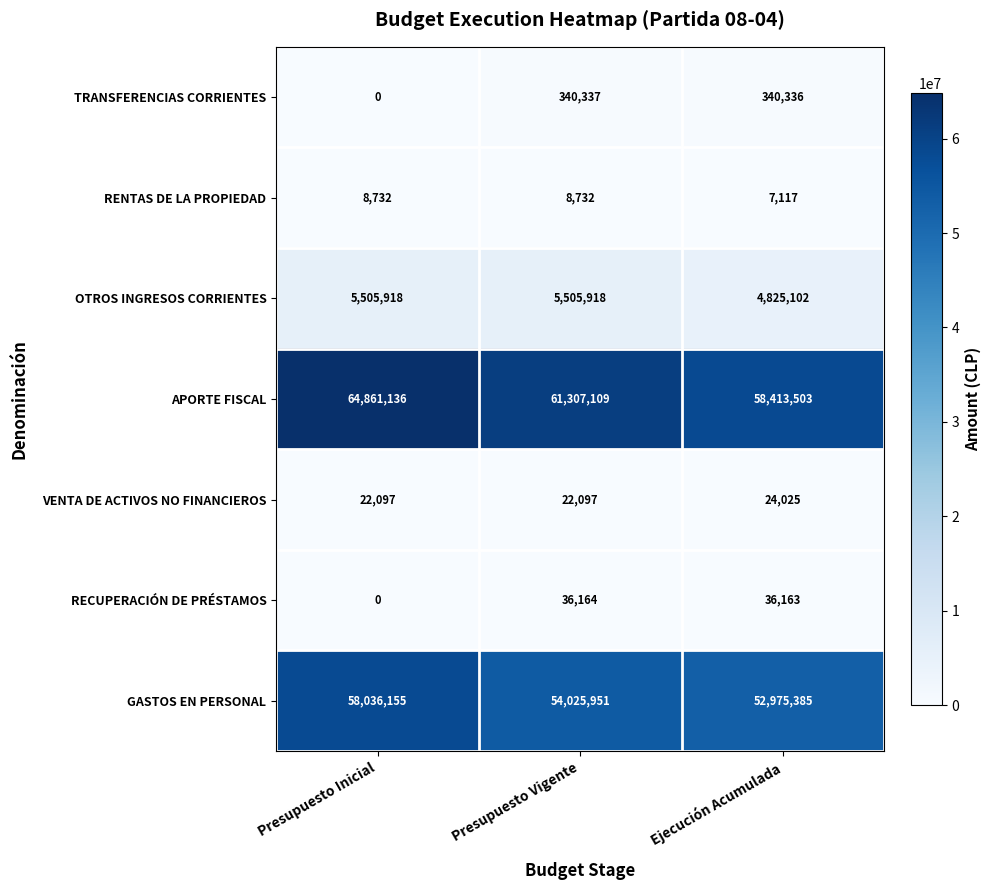

Which series changed the most between Presupuesto Inicial and Ejecución Acumulada?

APORTE FISCAL